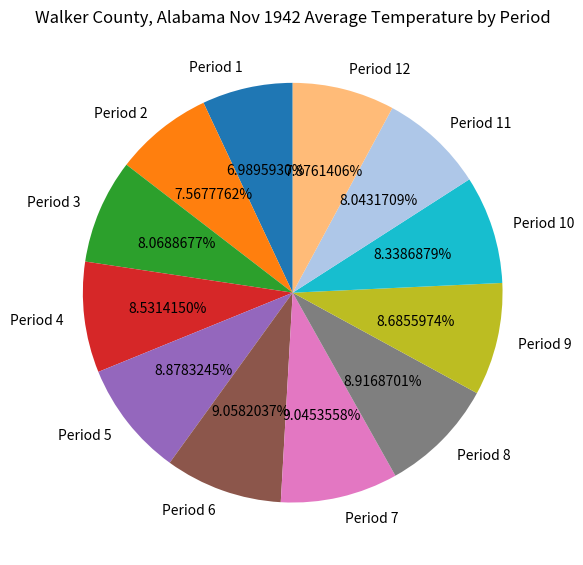

Is there a majority slice in this chart?

No